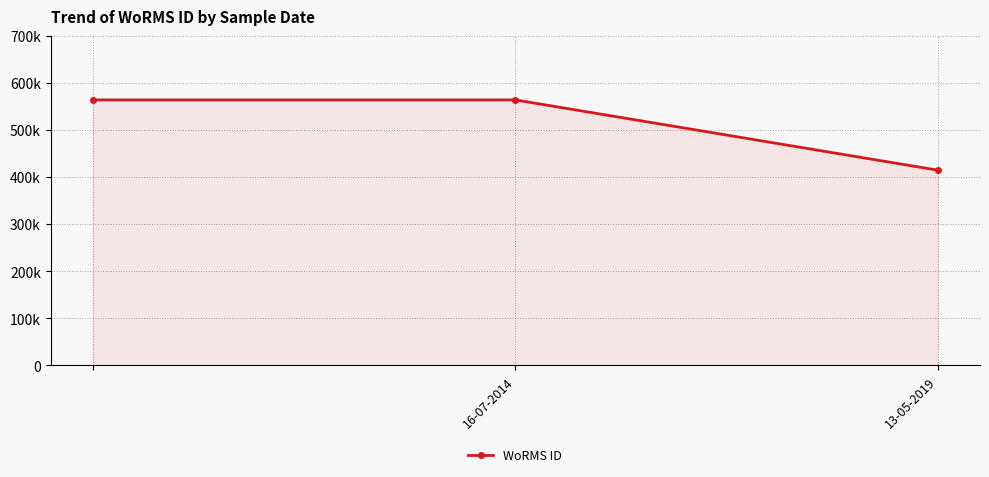

How many values are between 415091 and 564479?

3